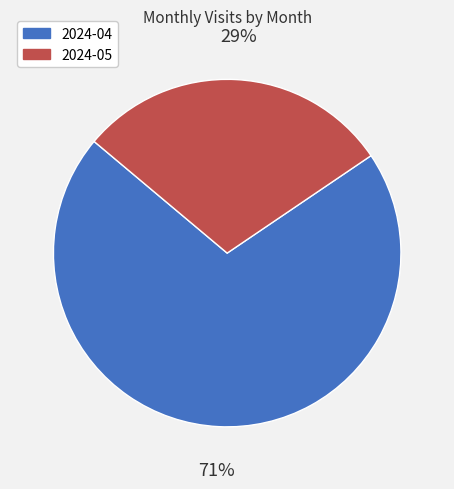

How many slices are in this pie chart?

2